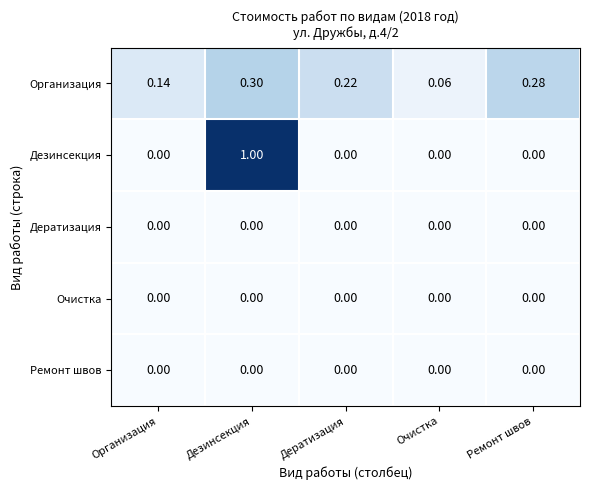

Which label corresponds to the largest value in the chart?

Дезинсекция